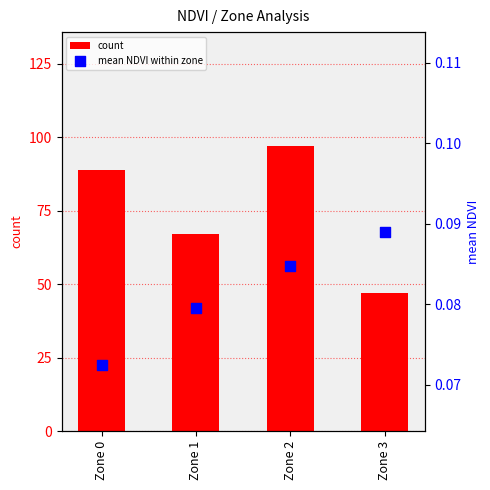

Which series reaches the minimum Y coordinate?

mean NDVI within zone